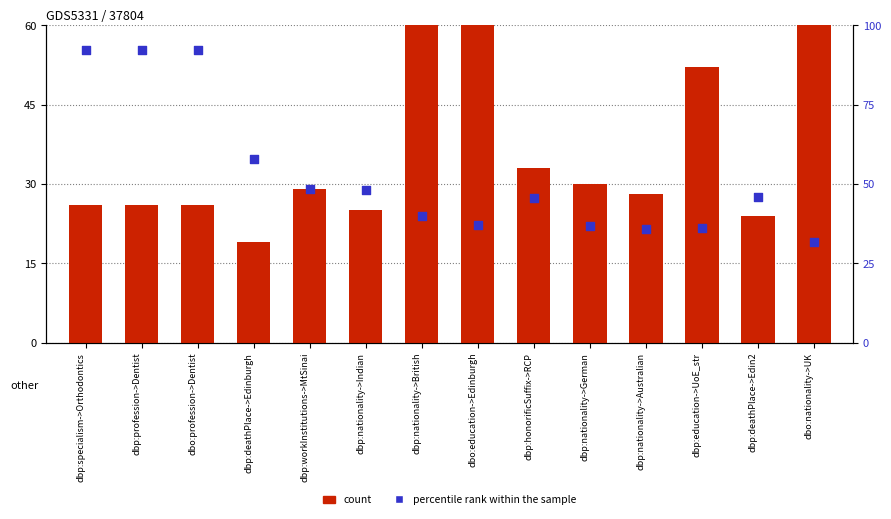

What are all the series names shown in the legend?

count, percentile rank within the sample